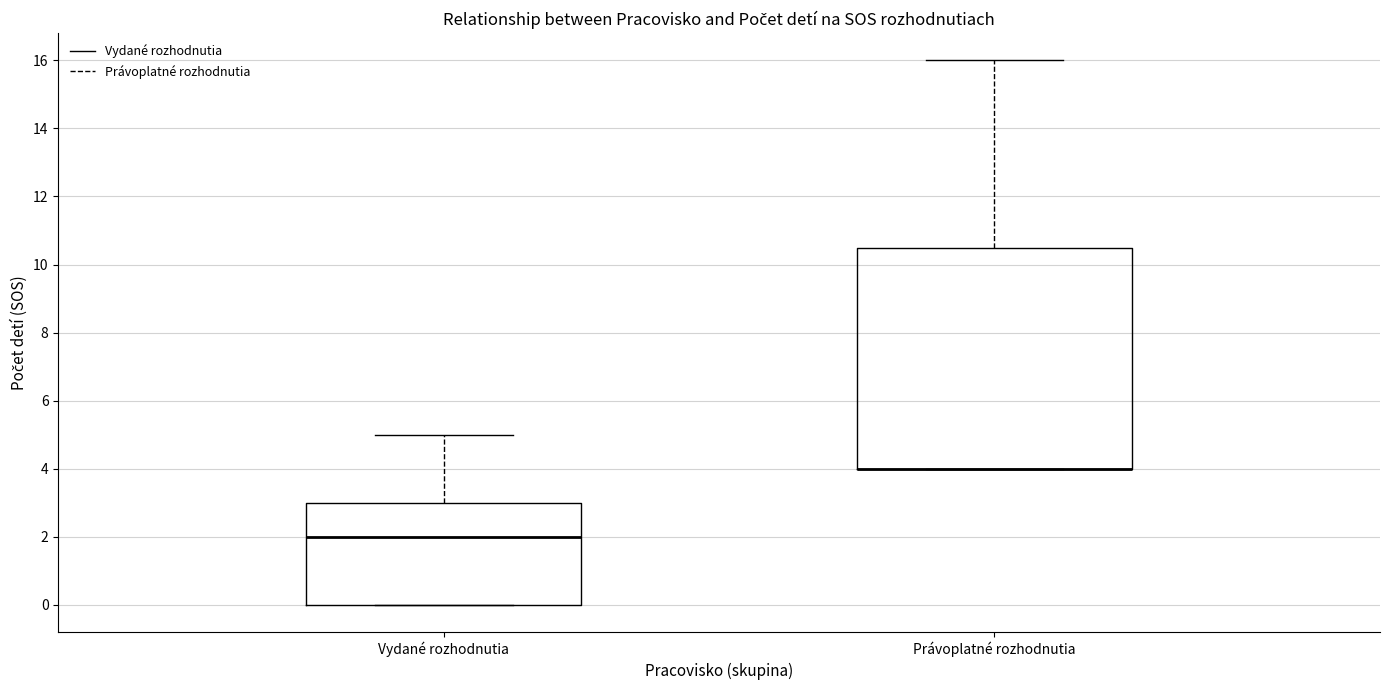

Reading left to right, transcribe this box plot: for each box, give where its median line is, the range the box spans, and where its two whiskers end, as read against the y-axis. The values are not printed on the chart, so give them approximately, as read against the axis.

Vydané rozhodnutia: median 2.0, box 0.0 to 3.0, whiskers 0.0 to 5.0
Právoplatné rozhodnutia: median 4.0 (drawn on the box's lower edge), box 4.0 to 10.6, whiskers 4.0 to 16.0